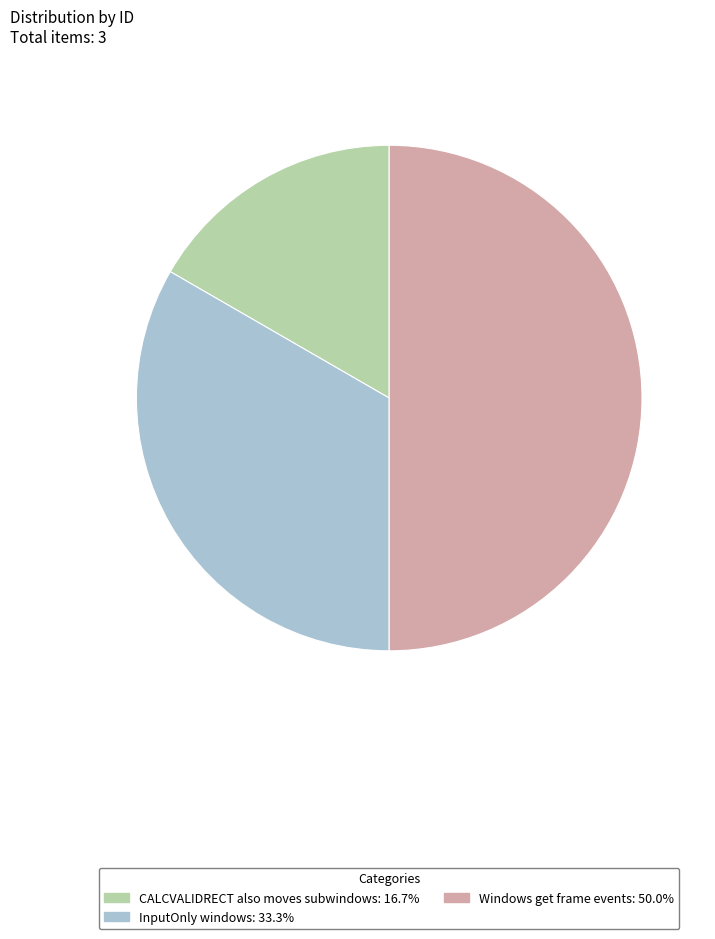

What is the smallest slice in the pie chart?

CALCVALIDRECT also moves subwindows